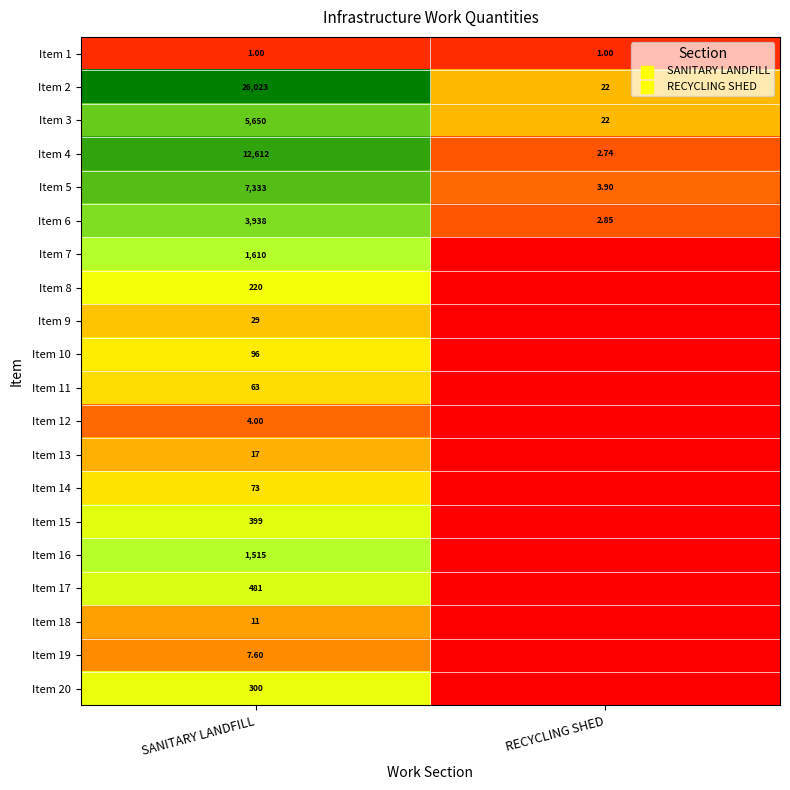

At which label does Item 1 reach its minimum?

SANITARY LANDFILL